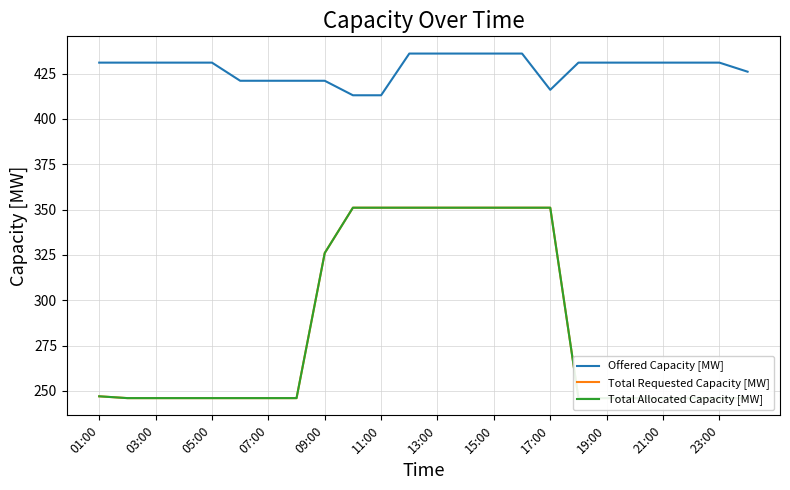

True or false: Total Allocated Capacity [MW] and Offered Capacity [MW] intersect in this chart.

False